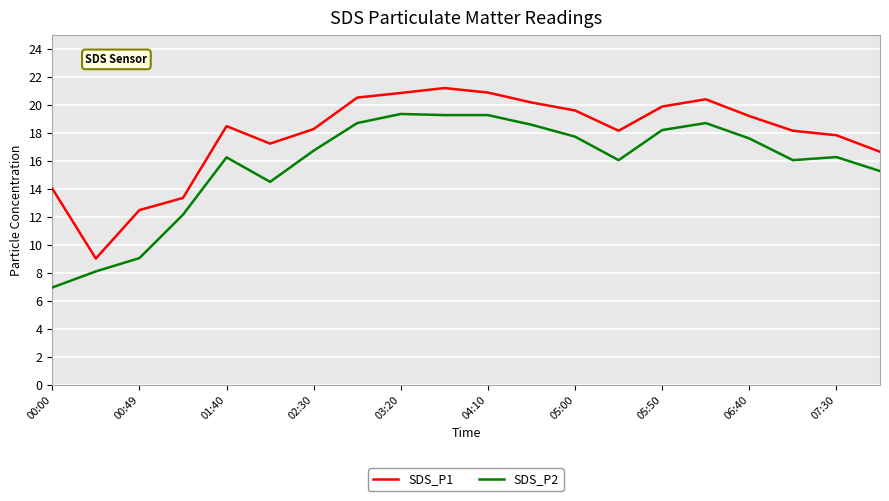

What is the smallest value displayed?

7.0